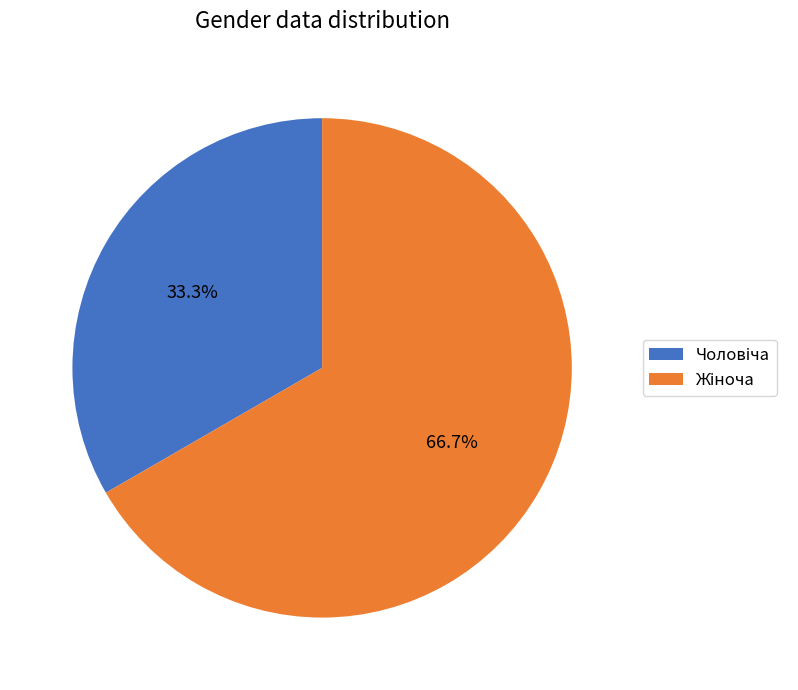

How many segments does this pie chart have?

2